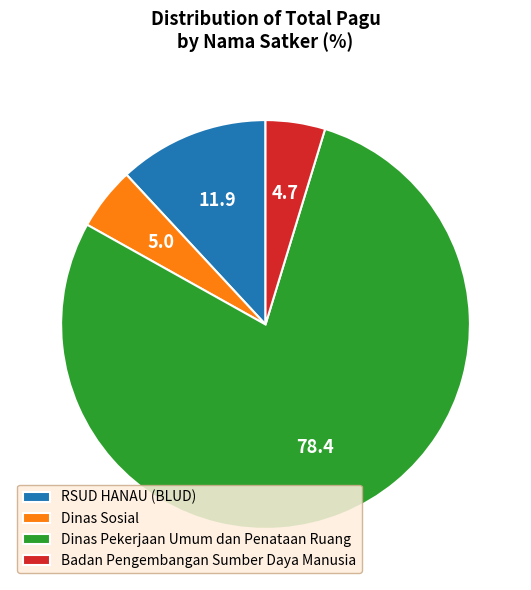

Combined, do Badan Pengembangan Sumber Daya Manusia and Dinas Pekerjaan Umum dan Penataan Ruang account for over 50%?

Yes